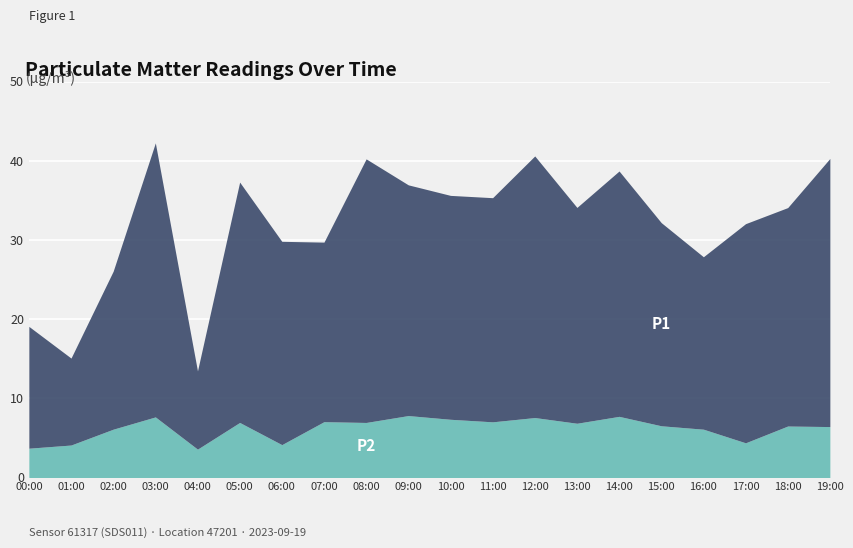

True or false: P1 and P2 intersect in this chart.

False